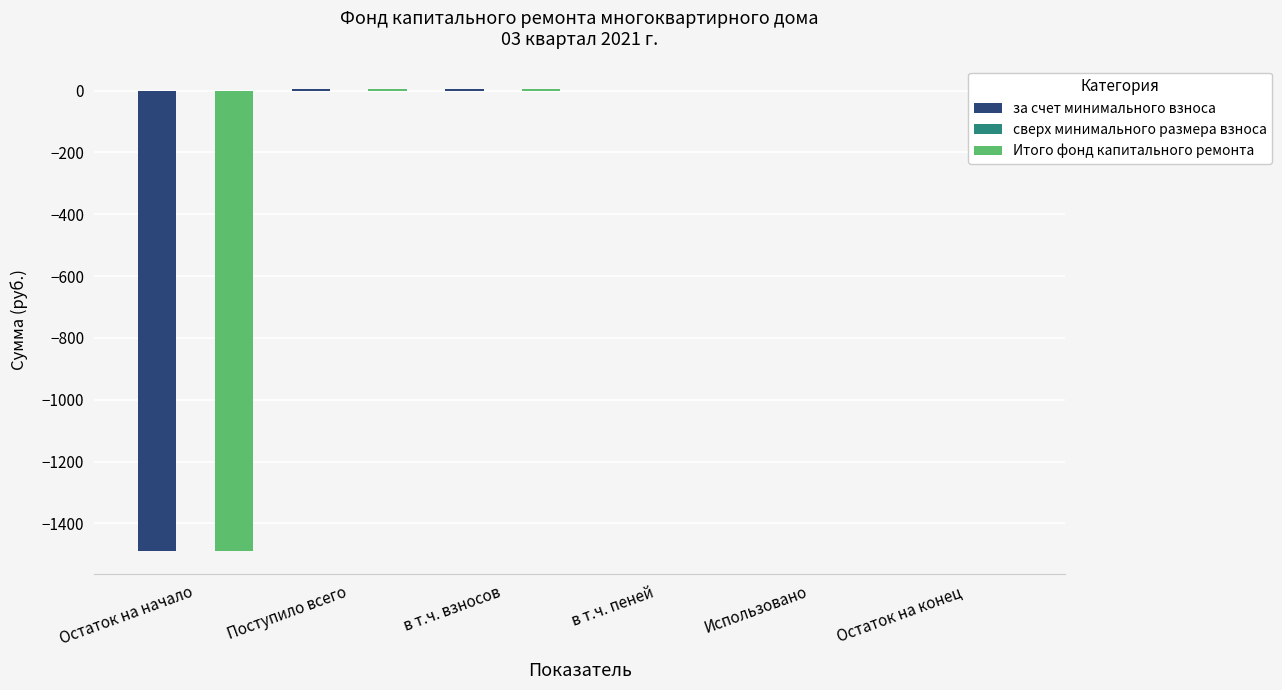

What is the maximum value for за счет минимального взноса?

5.7